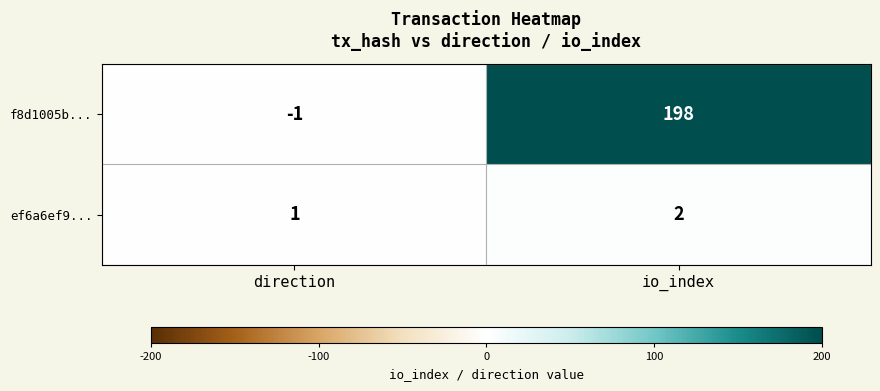

How many categories are shown in the chart?

2